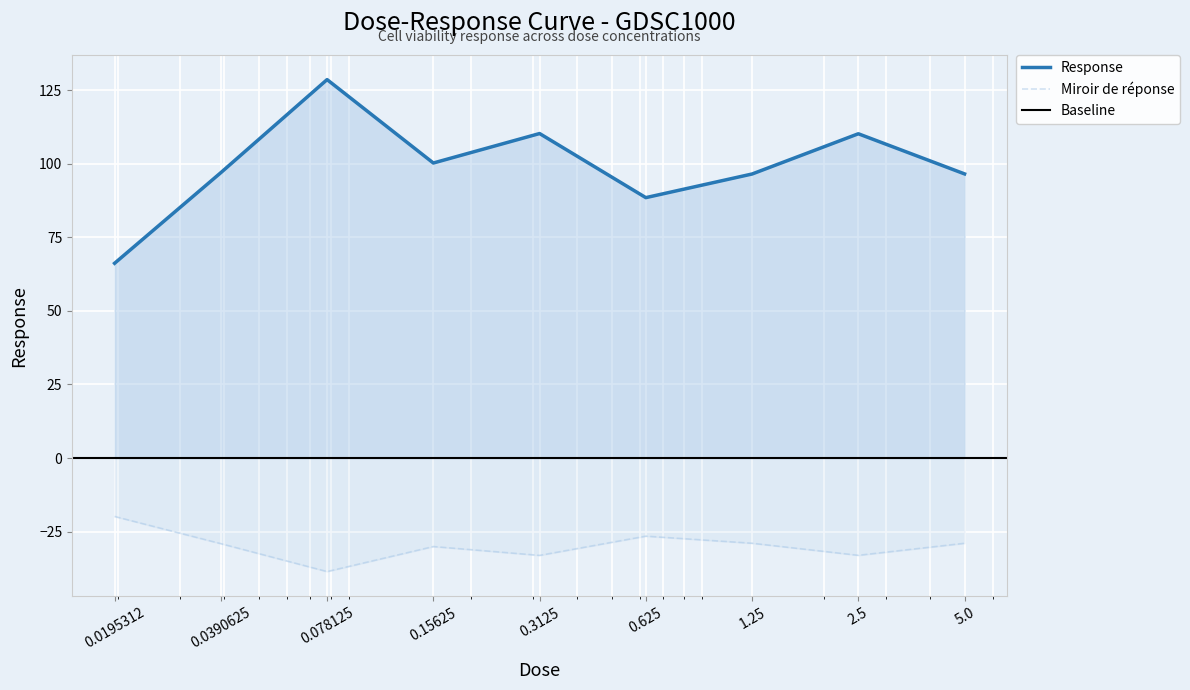

What position from the right is 0.3125?

5